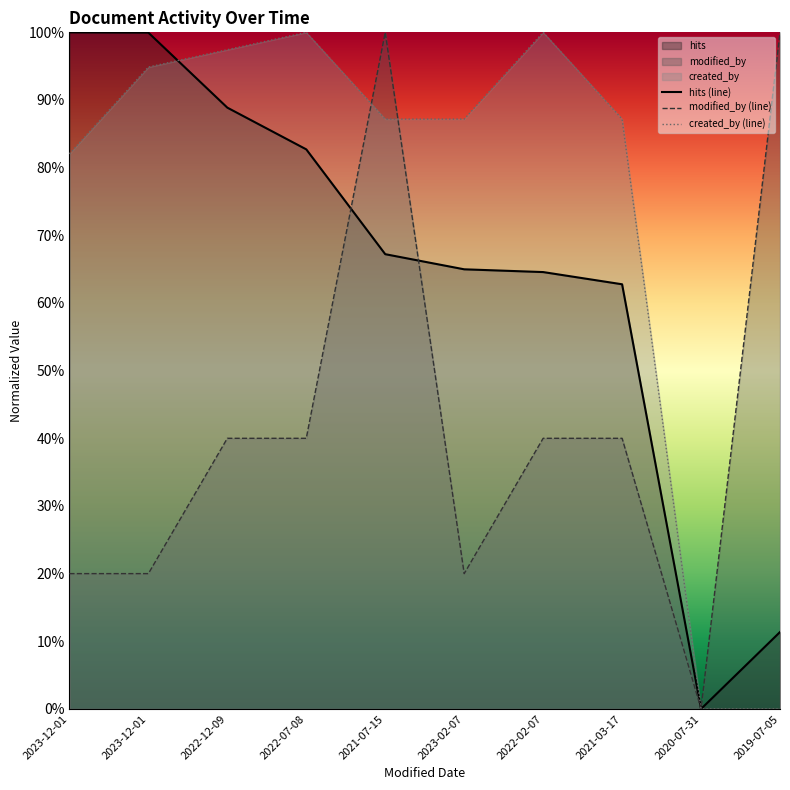

Rank the categories by Questions politiques sociales value from highest to lowest.

2023-12-01, 2023-12-01, 2022-12-09, 2022-07-08, 2021-07-15, 2023-02-07, 2022-02-07, 2021-03-17, 2019-07-05, 2020-07-31